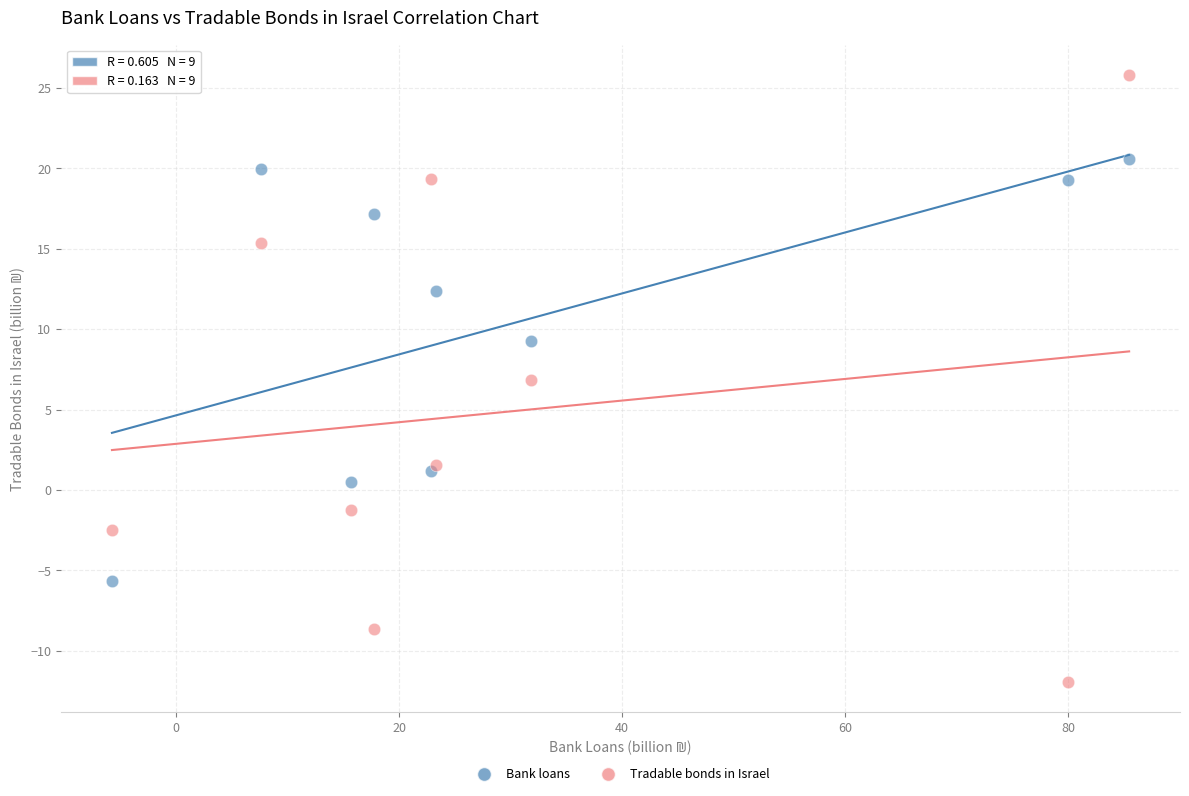

Across all series, what Y value is closest to 6?

6.8